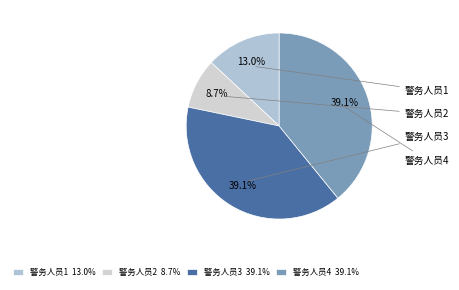

To the nearest percent, what is the combined percentage of 警务人员3 and 警务人员1?

52%